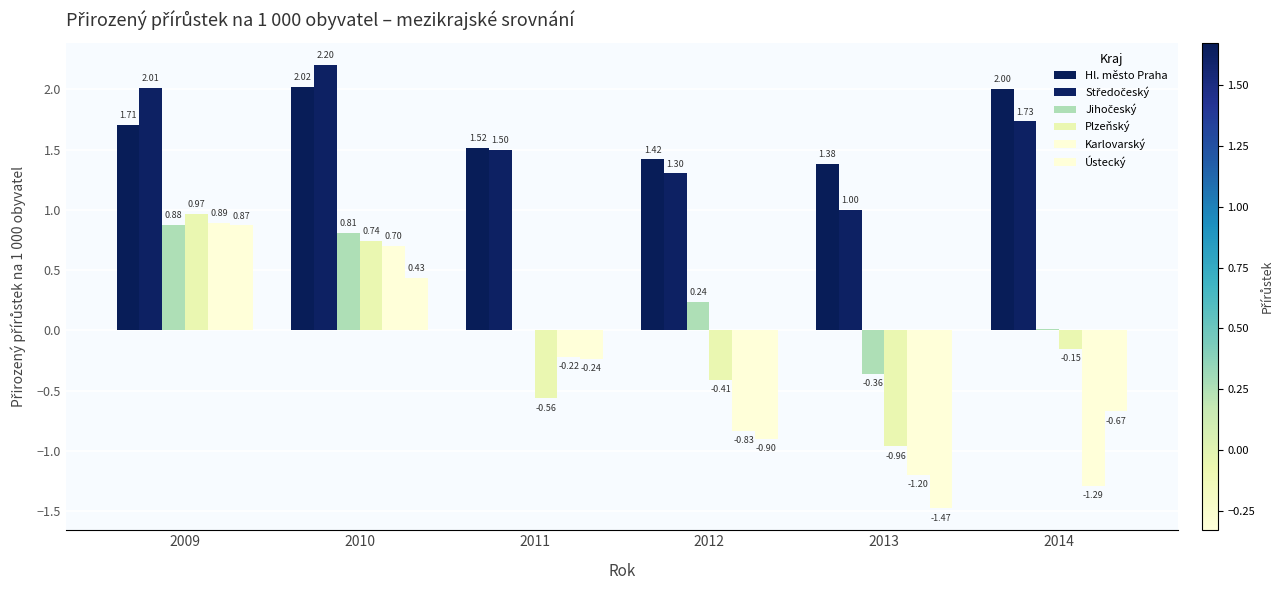

How many data points does each series have?

6